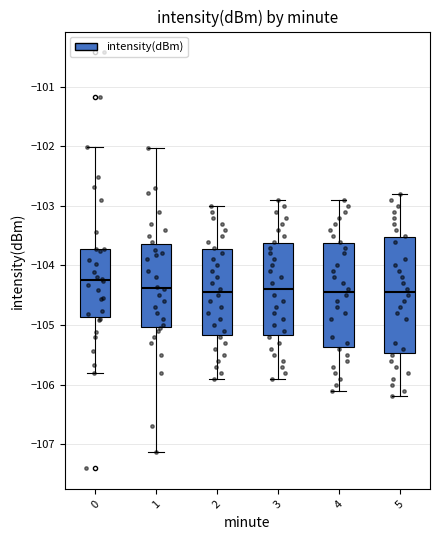

Reading left to right, read every box against the y-axis: the position of its median line, the range the box covers, and the ends of its whiskers. The values are not printed on the chart, so give them approximately, as read against the axis.

0: median -104.2, box -104.9 to -103.7, whiskers -105.8 to -102.0
1: median -104.4, box -105.0 to -103.6, whiskers -107.1 to -102.0
2: median -104.4, box -105.2 to -103.7, whiskers -105.9 to -103.0
3: median -104.4, box -105.2 to -103.6, whiskers -105.9 to -102.9
4: median -104.4, box -105.4 to -103.6, whiskers -106.1 to -102.9
5: median -104.4, box -105.5 to -103.5, whiskers -106.2 to -102.8